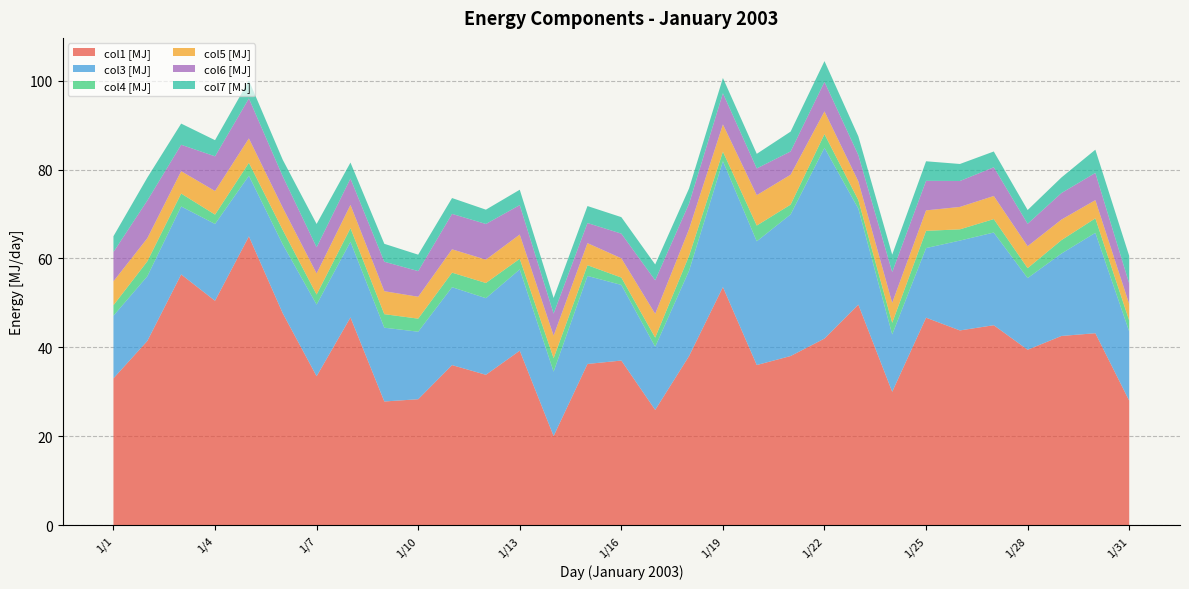

Reading left to right, what are all the values shown in this chart?

col1 [MJ]: 1/1=33.1	1/2=41.5	1/3=56.4	1/4=50.5	1/5=65.0	1/6=47.7	1/7=33.5	1/8=46.7	1/9=27.8	1/10=28.3	1/11=36.0	1/12=33.8	1/13=39.3	1/14=20.1	1/15=36.3	1/16=37.0	1/17=25.9	1/18=38.1	1/19=53.6	1/20=36.0	1/21=38.1	1/22=42.0	1/23=49.6	1/24=30.0	1/25=46.7	1/26=43.8	1/27=45.0	1/28=39.5	1/29=42.6	1/30=43.2	1/31=28.0
col3 [MJ]: 1/1=14.1	1/2=14.5	1/3=15.3	1/4=17.3	1/5=13.7	1/6=15.5	1/7=16.1	1/8=17.0	1/9=16.6	1/10=15.2	1/11=17.5	1/12=17.2	1/13=18.3	1/14=14.5	1/15=19.8	1/16=17.0	1/17=14.2	1/18=19.2	1/19=28.3	1/20=27.8	1/21=31.9	1/22=42.9	1/23=21.6	1/24=12.9	1/25=15.7	1/26=20.2	1/27=20.8	1/28=16.1	1/29=18.5	1/30=22.6	1/31=15.5
col4 [MJ]: 1/1=2.4	1/2=3.4	1/3=2.9	1/4=2.1	1/5=2.9	1/6=3.2	1/7=2.3	1/8=3.1	1/9=3.0	1/10=2.9	1/11=3.3	1/12=3.4	1/13=2.4	1/14=3.0	1/15=2.4	1/16=1.7	1/17=2.1	1/18=3.3	1/19=2.1	1/20=3.5	1/21=2.2	1/22=3.1	1/23=1.9	1/24=2.6	1/25=3.9	1/26=2.5	1/27=3.0	1/28=2.2	1/29=3.0	1/30=3.3	1/31=2.5
col5 [MJ]: 1/1=5.4	1/2=5.2	1/3=5.0	1/4=5.3	1/5=5.5	1/6=5.0	1/7=4.7	1/8=5.2	1/9=5.2	1/10=4.9	1/11=5.2	1/12=5.2	1/13=5.4	1/14=5.1	1/15=5.0	1/16=4.3	1/17=5.3	1/18=6.0	1/19=6.1	1/20=6.8	1/21=6.7	1/22=5.1	1/23=4.2	1/24=4.5	1/25=4.6	1/26=5.0	1/27=5.2	1/28=4.9	1/29=4.6	1/30=4.1	1/31=3.7
col6 [MJ]: 1/1=6.6	1/2=8.5	1/3=5.9	1/4=7.8	1/5=9.0	1/6=7.0	1/7=5.9	1/8=5.9	1/9=6.6	1/10=5.8	1/11=8.0	1/12=8.0	1/13=6.6	1/14=5.0	1/15=4.5	1/16=5.5	1/17=7.5	1/18=5.7	1/19=7.0	1/20=6.0	1/21=5.2	1/22=6.6	1/23=5.9	1/24=6.9	1/25=6.6	1/26=5.8	1/27=6.5	1/28=5.0	1/29=6.0	1/30=6.1	1/31=4.6
col7 [MJ]: 1/1=3.5	1/2=5.1	1/3=4.8	1/4=3.6	1/5=4.0	1/6=3.7	1/7=5.2	1/8=3.6	1/9=4.0	1/10=3.7	1/11=3.6	1/12=3.2	1/13=3.5	1/14=3.5	1/15=3.8	1/16=3.7	1/17=3.6	1/18=3.4	1/19=3.4	1/20=3.3	1/21=4.5	1/22=4.7	1/23=4.2	1/24=3.9	1/25=4.4	1/26=3.8	1/27=3.5	1/28=3.1	1/29=3.5	1/30=5.2	1/31=6.2